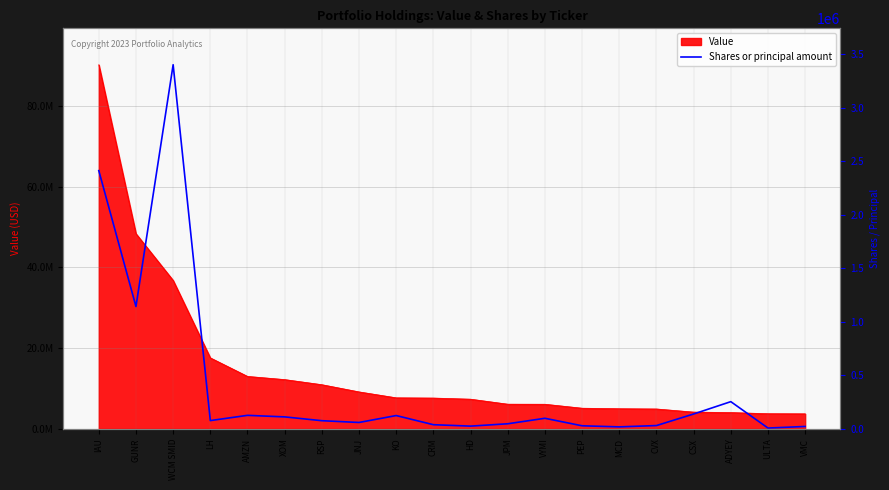

What is the label of the 19th point from the left?

ULTA